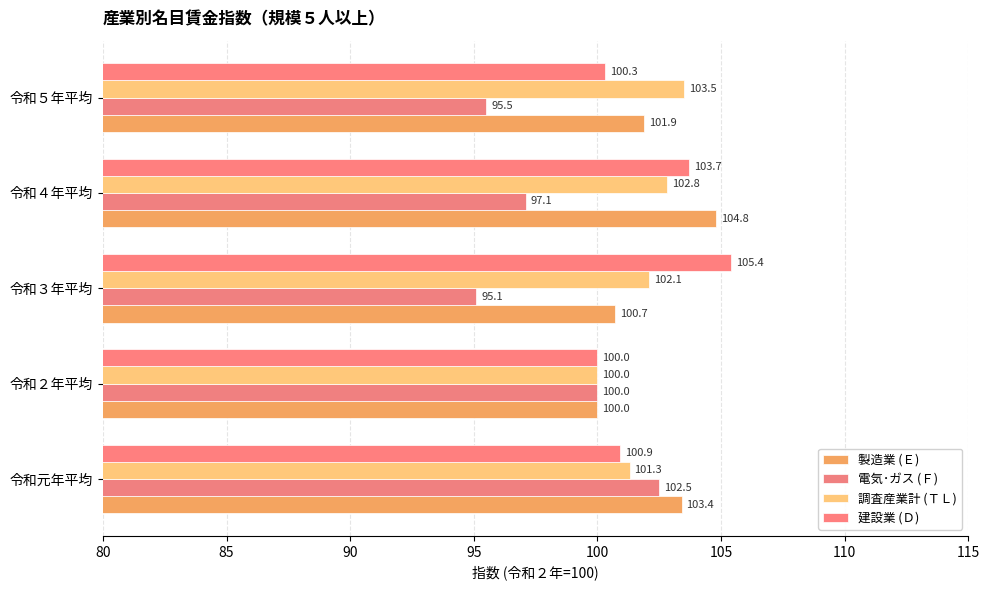

What is the value of the 建設業 (Ｄ) bar at the 5th from the left?

100.3